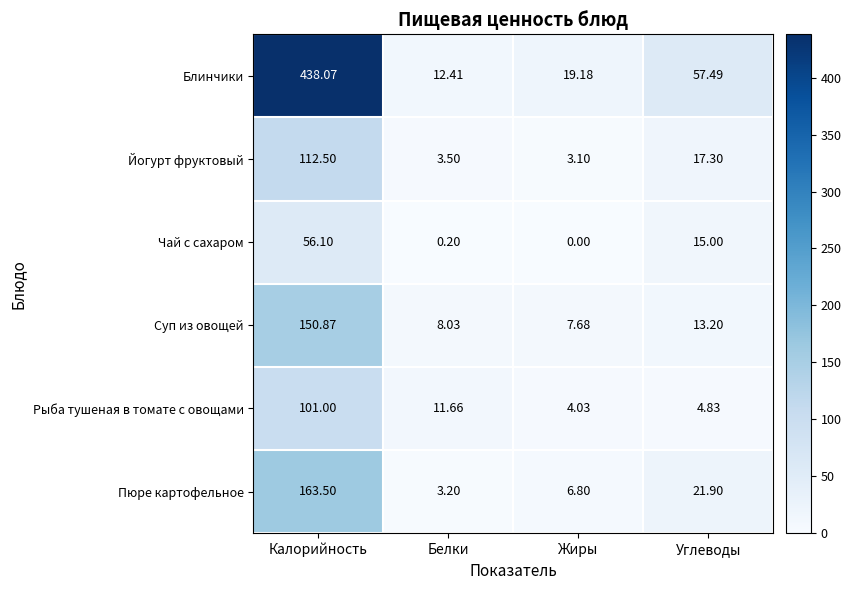

At which category is the sum across all series the highest?

Калорийность